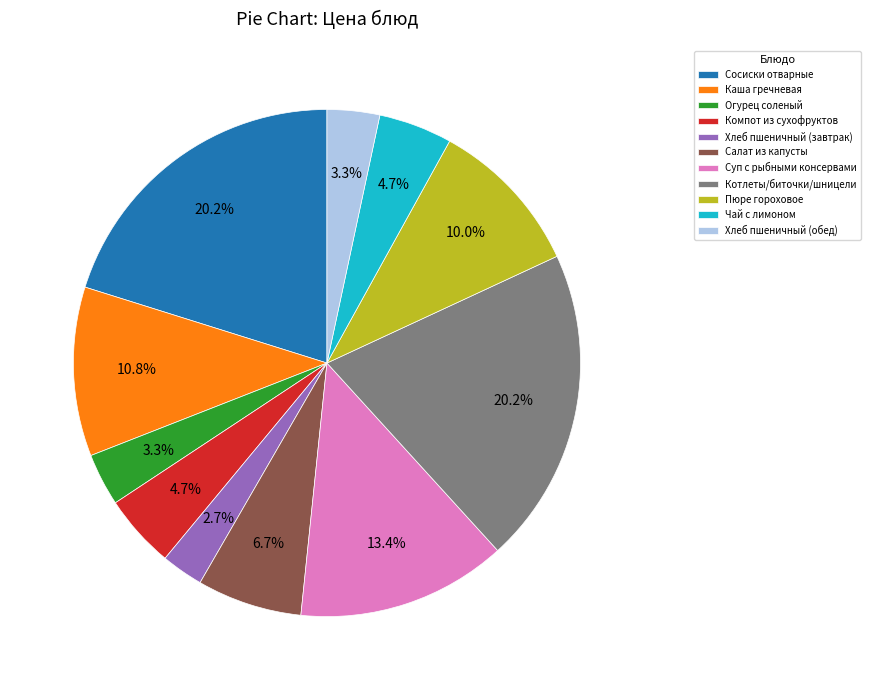

True or false: Пюре гороховое accounts for 10% of the total.

True